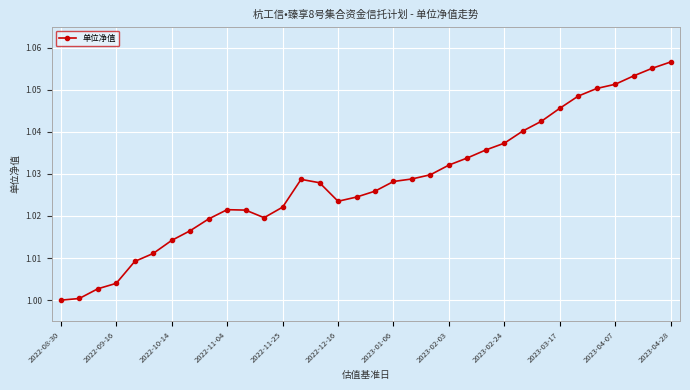

What is the sum of all values?

35.0